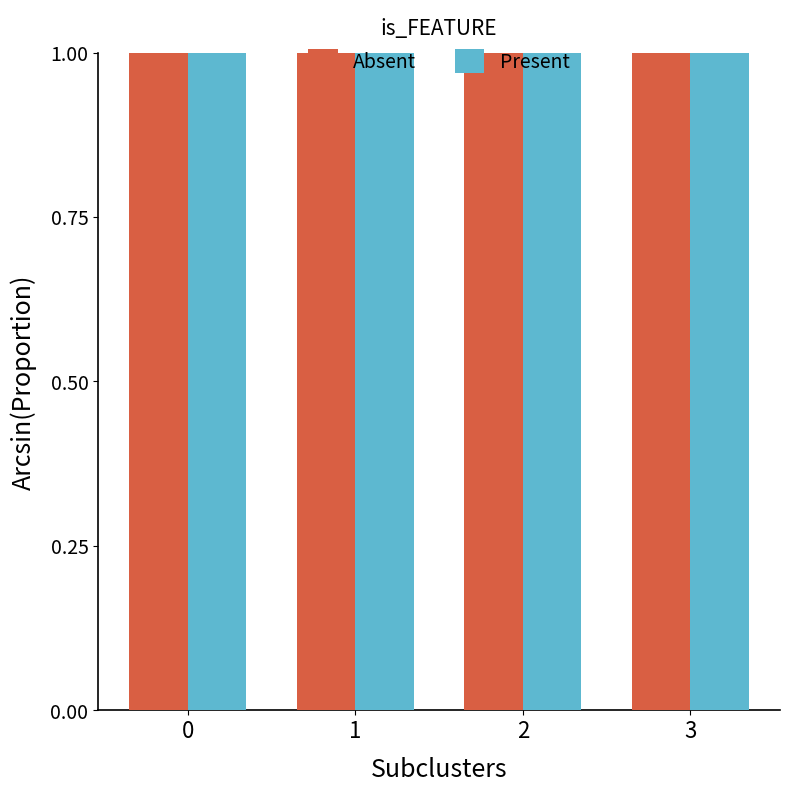

What are all the series names shown in the legend?

Absent, Present